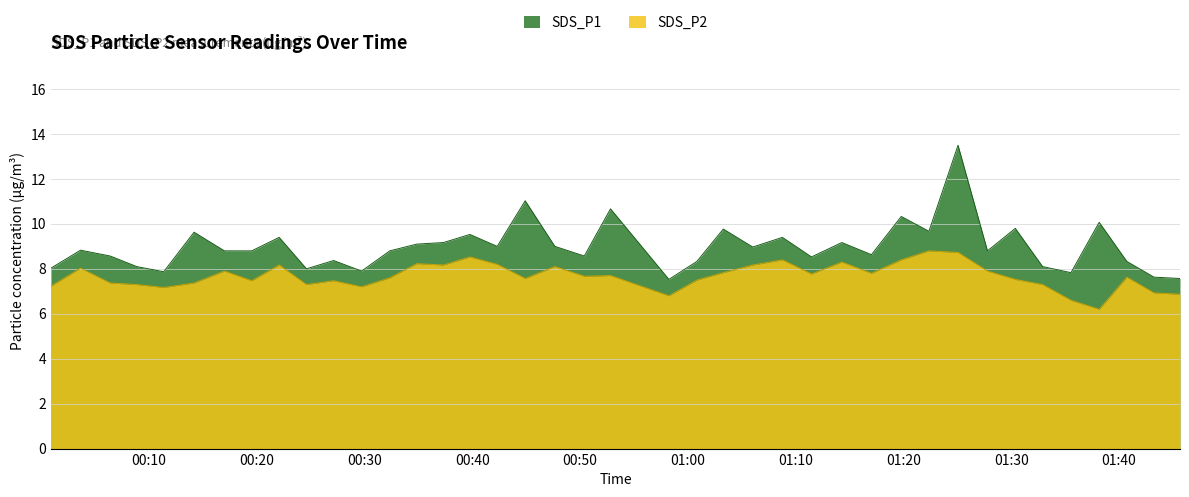

Reading left to right, what are all the values shown in this chart?

SDS_P1: 2022/06/02 00:00:53=8.0	2022/06/02 00:03:38=8.8	2022/06/02 00:06:23=8.6	2022/06/02 00:08:51=8.1	2022/06/02 00:11:21=7.9	2022/06/02 00:14:10=9.6	2022/06/02 00:16:59=8.8	2022/06/02 00:19:31=8.8	2022/06/02 00:22:04=9.4	2022/06/02 00:24:36=8.0	2022/06/02 00:27:07=8.4	2022/06/02 00:29:43=7.9	2022/06/02 00:32:20=8.8	2022/06/02 00:34:50=9.1	2022/06/02 00:37:19=9.2	2022/06/02 00:39:46=9.5	2022/06/02 00:42:18=9.0	2022/06/02 00:44:54=11.0	2022/06/02 00:47:39=9.0	2022/06/02 00:50:23=8.6	2022/06/02 00:52:49=10.7	2022/06/02 00:58:14=7.5	2022/06/02 01:00:50=8.3	2022/06/02 01:03:17=9.8	2022/06/02 01:06:01=9.0	2022/06/02 01:08:46=9.4	2022/06/02 01:11:28=8.5	2022/06/02 01:14:17=9.2	2022/06/02 01:17:02=8.6	2022/06/02 01:19:48=10.3	2022/06/02 01:22:22=9.7	2022/06/02 01:25:04=13.5	2022/06/02 01:27:48=8.8	2022/06/02 01:30:23=9.8	2022/06/02 01:32:55=8.1	2022/06/02 01:35:33=7.8	2022/06/02 01:38:10=10.1	2022/06/02 01:40:44=8.3	2022/06/02 01:43:15=7.6	2022/06/02 01:45:40=7.6
SDS_P2: 2022/06/02 00:00:53=7.2	2022/06/02 00:03:38=8.0	2022/06/02 00:06:23=7.4	2022/06/02 00:08:51=7.3	2022/06/02 00:11:21=7.2	2022/06/02 00:14:10=7.4	2022/06/02 00:16:59=7.9	2022/06/02 00:19:31=7.5	2022/06/02 00:22:04=8.2	2022/06/02 00:24:36=7.3	2022/06/02 00:27:07=7.5	2022/06/02 00:29:43=7.2	2022/06/02 00:32:20=7.6	2022/06/02 00:34:50=8.2	2022/06/02 00:37:19=8.2	2022/06/02 00:39:46=8.5	2022/06/02 00:42:18=8.2	2022/06/02 00:44:54=7.6	2022/06/02 00:47:39=8.1	2022/06/02 00:50:23=7.7	2022/06/02 00:52:49=7.7	2022/06/02 00:58:14=6.8	2022/06/02 01:00:50=7.5	2022/06/02 01:03:17=7.8	2022/06/02 01:06:01=8.2	2022/06/02 01:08:46=8.4	2022/06/02 01:11:28=7.8	2022/06/02 01:14:17=8.3	2022/06/02 01:17:02=7.8	2022/06/02 01:19:48=8.4	2022/06/02 01:22:22=8.8	2022/06/02 01:25:04=8.7	2022/06/02 01:27:48=7.9	2022/06/02 01:30:23=7.5	2022/06/02 01:32:55=7.3	2022/06/02 01:35:33=6.6	2022/06/02 01:38:10=6.2	2022/06/02 01:40:44=7.6	2022/06/02 01:43:15=6.9	2022/06/02 01:45:40=6.9